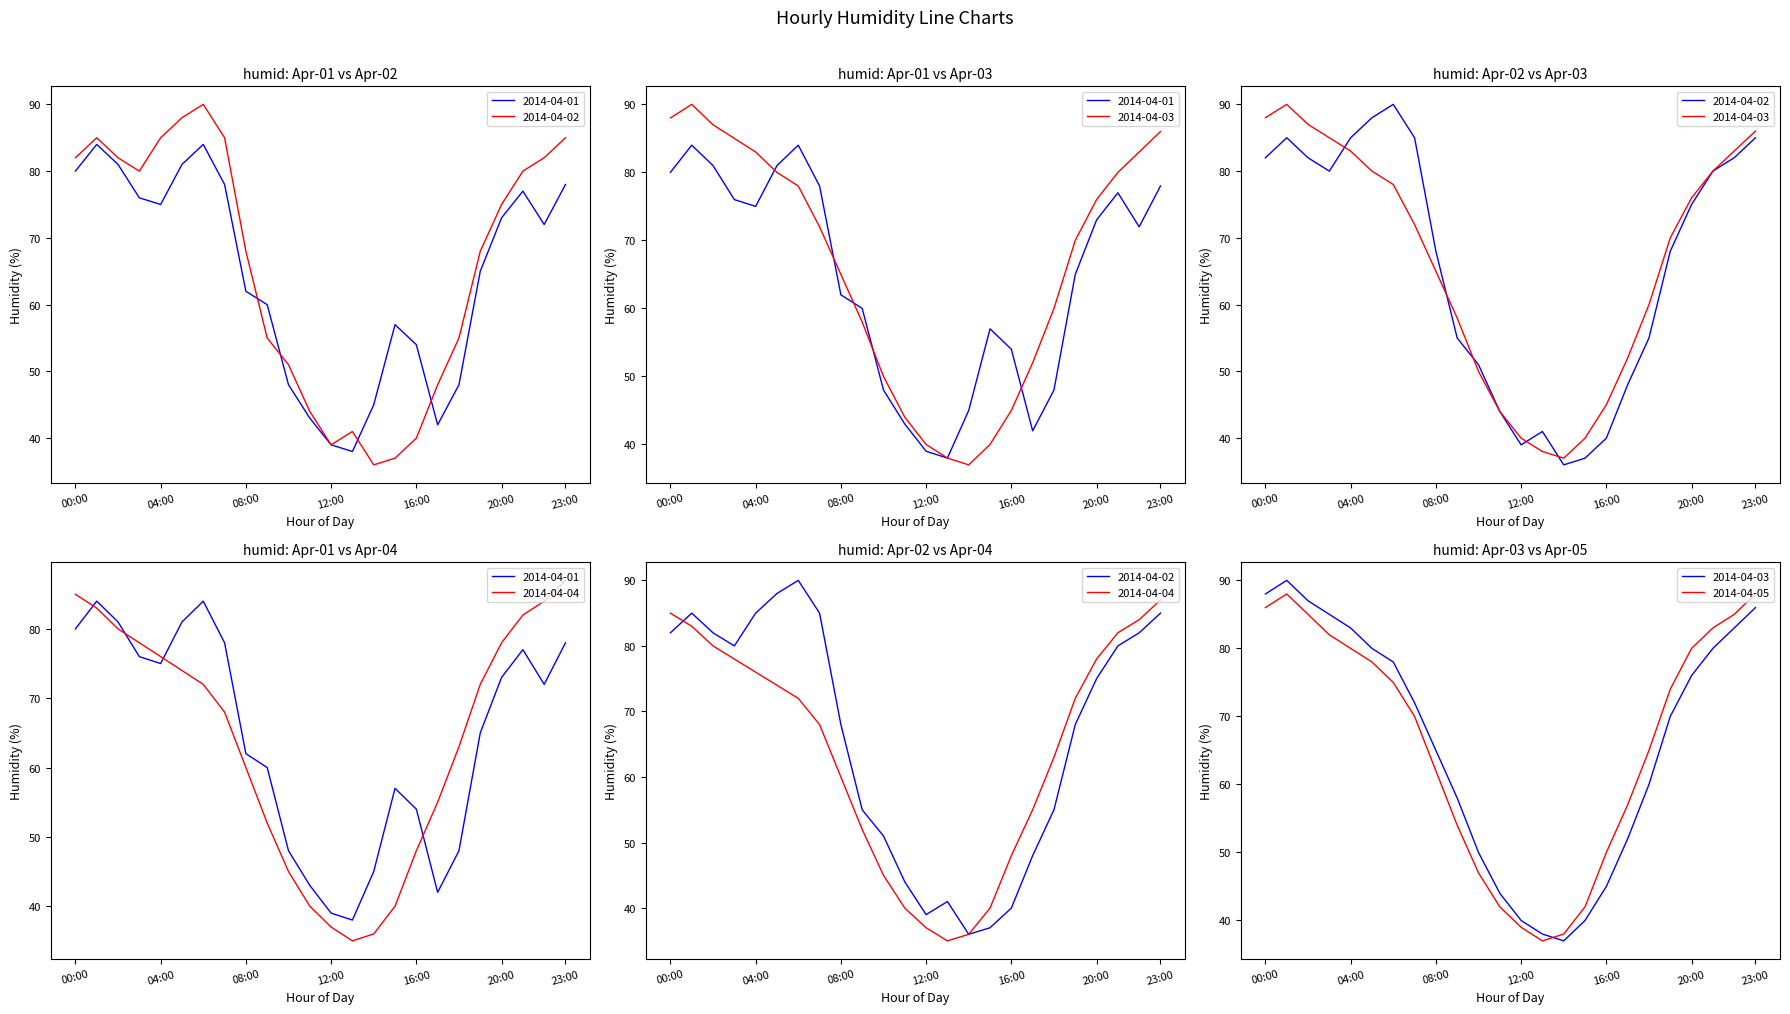

Reading right to left, what are all the values shown in this chart?

2014-04-01: 23:00=78	22:00=72	21:00=77	20:00=73	19:00=65	18:00=48	17:00=42	16:00=54	15:00=57	14:00=45	13:00=38	12:00=39	11:00=43	10:00=48	09:00=60	08:00=62	07:00=78	06:00=84	05:00=81	04:00=75	03:00=76	02:00=81	01:00=84	00:00=80
2014-04-02: 23:00=85	22:00=82	21:00=80	20:00=75	19:00=68	18:00=55	17:00=48	16:00=40	15:00=37	14:00=36	13:00=41	12:00=39	11:00=44	10:00=51	09:00=55	08:00=68	07:00=85	06:00=90	05:00=88	04:00=85	03:00=80	02:00=82	01:00=85	00:00=82
2014-04-03: 23:00=86	22:00=83	21:00=80	20:00=76	19:00=70	18:00=60	17:00=52	16:00=45	15:00=40	14:00=37	13:00=38	12:00=40	11:00=44	10:00=50	09:00=58	08:00=65	07:00=72	06:00=78	05:00=80	04:00=83	03:00=85	02:00=87	01:00=90	00:00=88
2014-04-04: 23:00=87	22:00=84	21:00=82	20:00=78	19:00=72	18:00=63	17:00=55	16:00=48	15:00=40	14:00=36	13:00=35	12:00=37	11:00=40	10:00=45	09:00=52	08:00=60	07:00=68	06:00=72	05:00=74	04:00=76	03:00=78	02:00=80	01:00=83	00:00=85
2014-04-05: 23:00=88	22:00=85	21:00=83	20:00=80	19:00=74	18:00=65	17:00=57	16:00=50	15:00=42	14:00=38	13:00=37	12:00=39	11:00=42	10:00=47	09:00=54	08:00=62	07:00=70	06:00=75	05:00=78	04:00=80	03:00=82	02:00=85	01:00=88	00:00=86